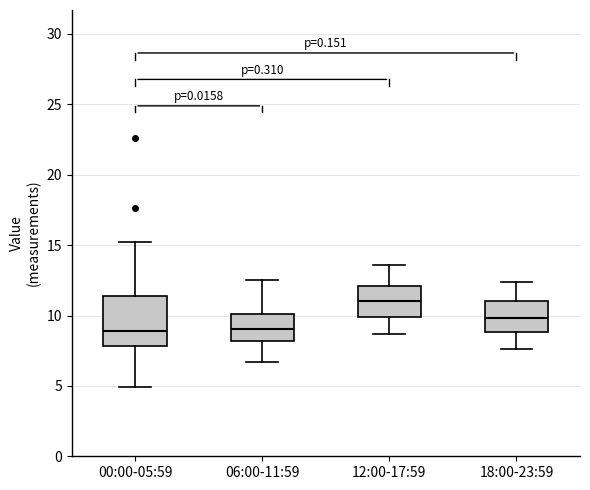

Reading left to right, transcribe this box plot: for each box, give where its median line is, the range the box spans, and where its two whiskers end, as read against the y-axis. The values are not printed on the chart, so give them approximately, as read against the axis.

00:00-05:59: median 9.0, box 8.0 to 11.5, whiskers 5.0 to 15.0
06:00-11:59: median 9.0, box 8.0 to 10.0, whiskers 6.5 to 12.5
12:00-17:59: median 11.0, box 10.0 to 12.0, whiskers 8.5 to 13.5
18:00-23:59: median 10.0, box 9.0 to 11.0, whiskers 7.5 to 12.5